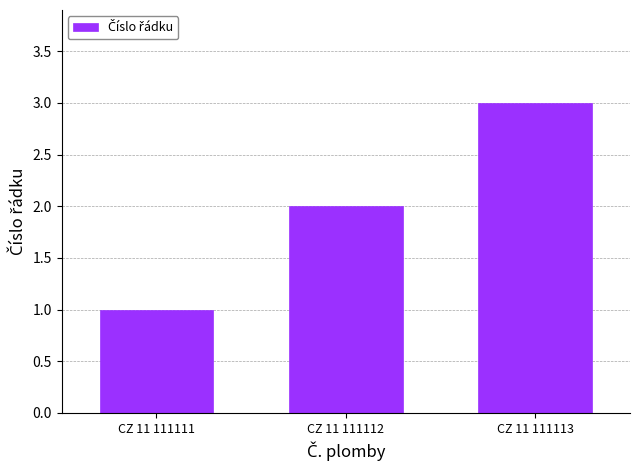

List the labels in order of value, smallest first.

CZ 11 111111, CZ 11 111112, CZ 11 111113